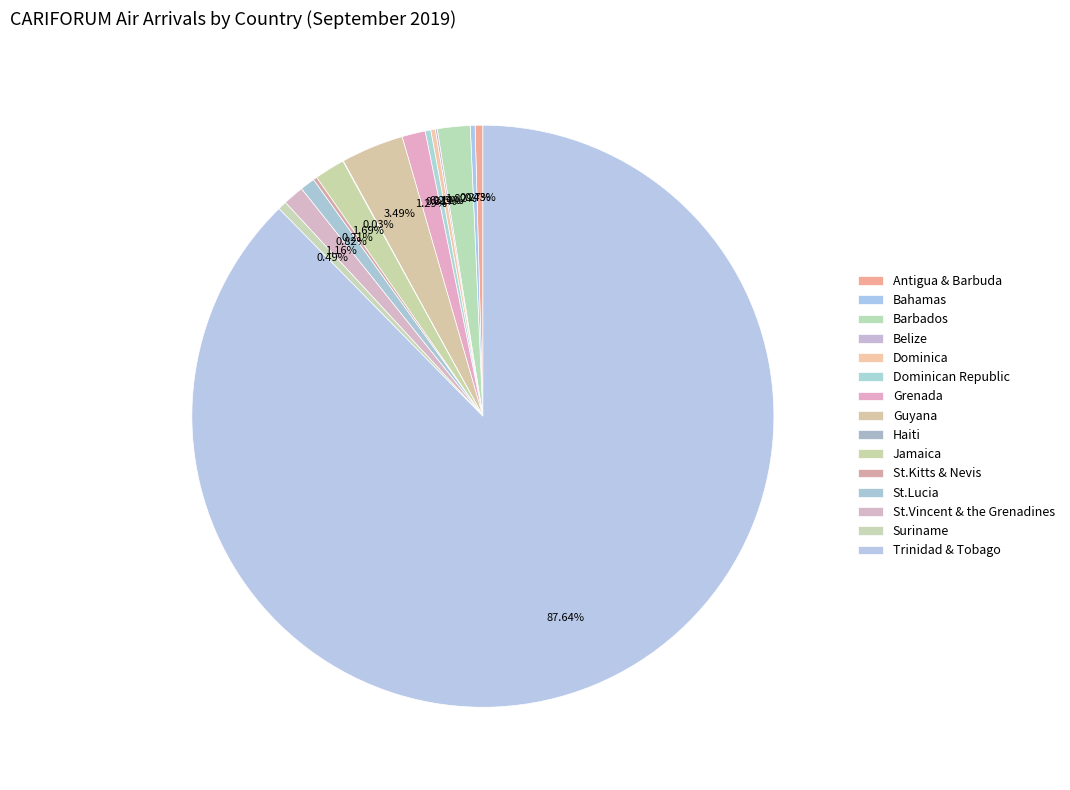

Does Trinidad & Tobago represent more than half of the total?

Yes